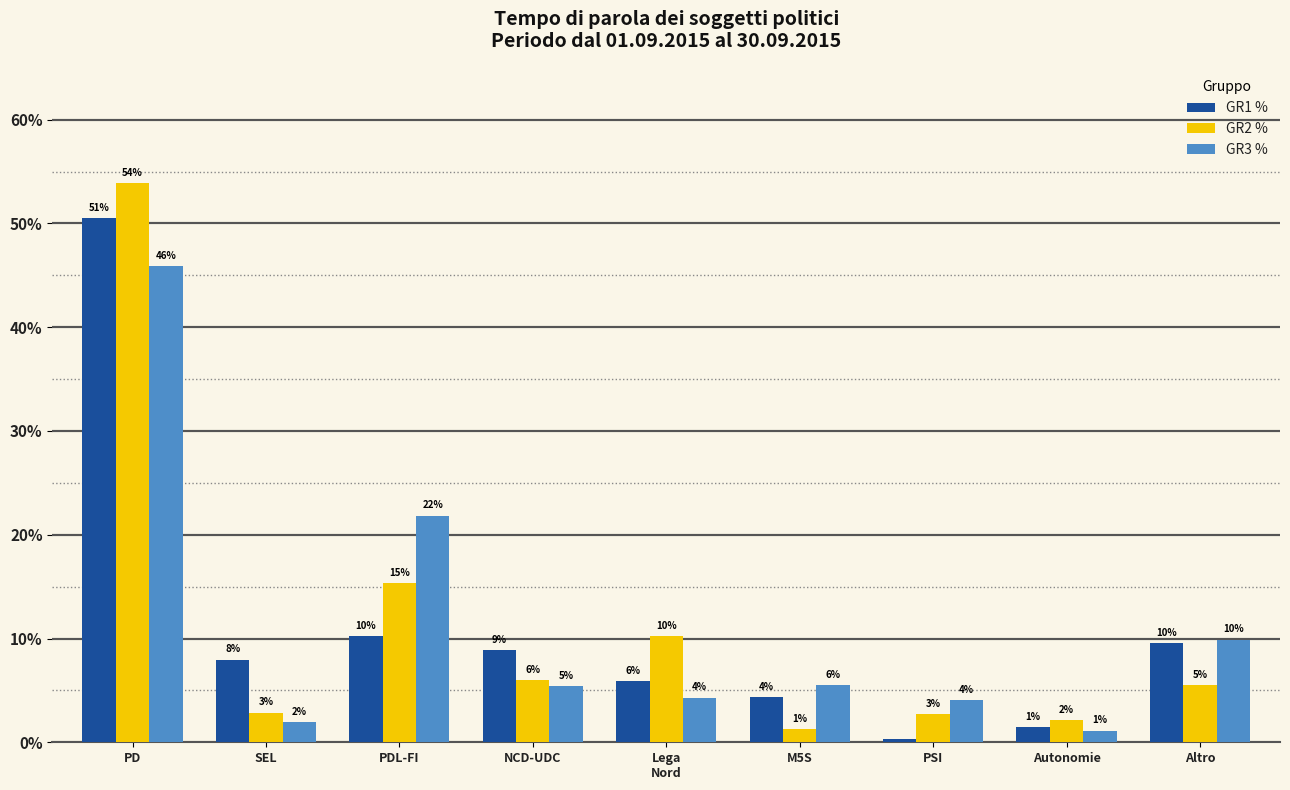

Are the bars grouped side by side (vs. stacked)?

Yes